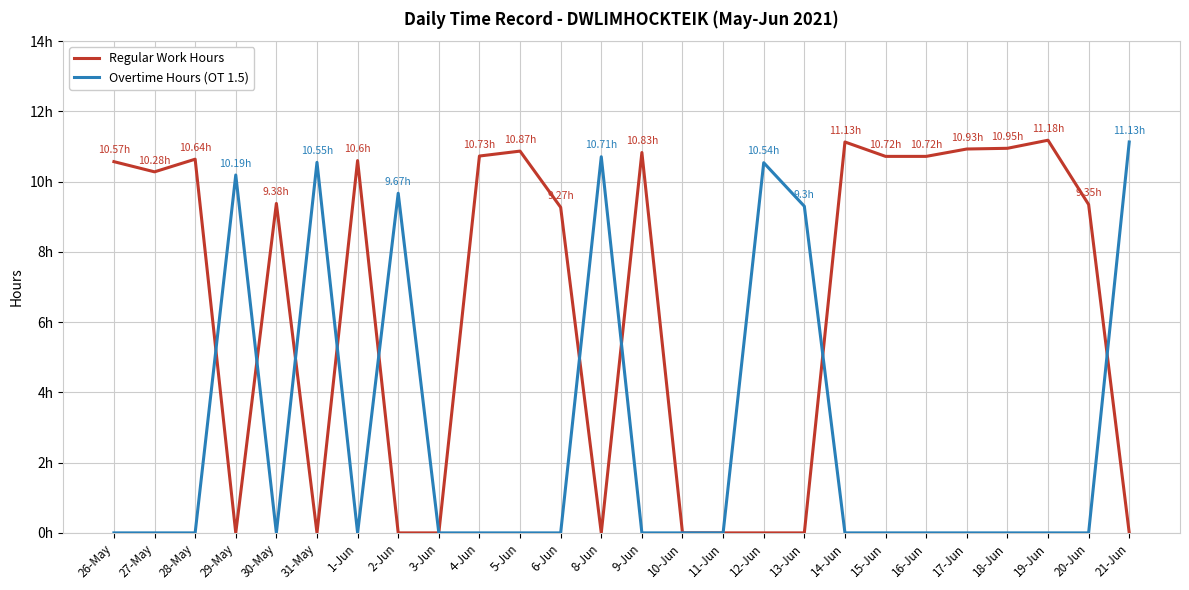

What are all the series names shown in the legend?

Regular Work Hours, Overtime Hours (OT 1.5)